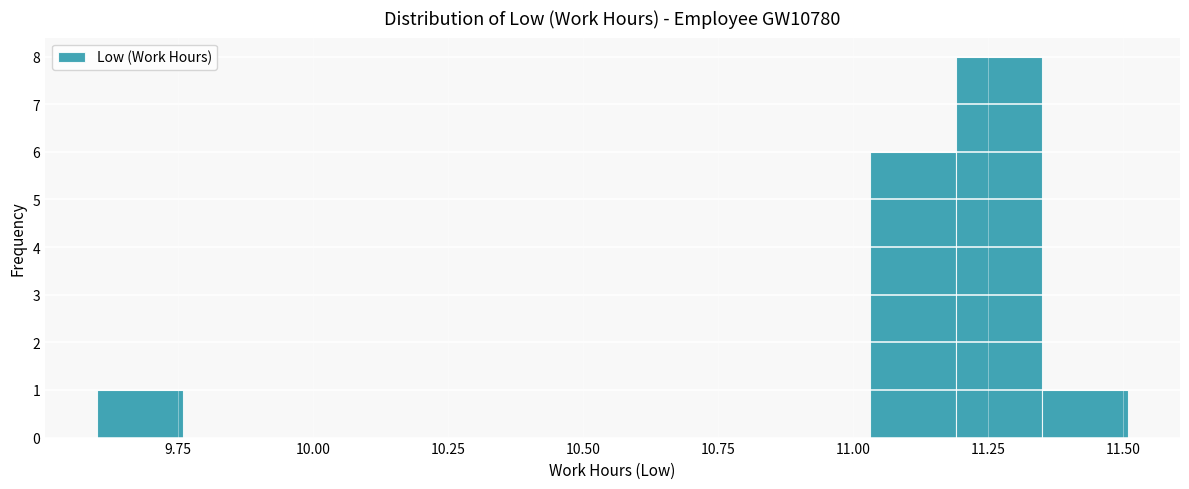

Read against the x-axis, roughly where is the centre of the tallest bar?

11.25